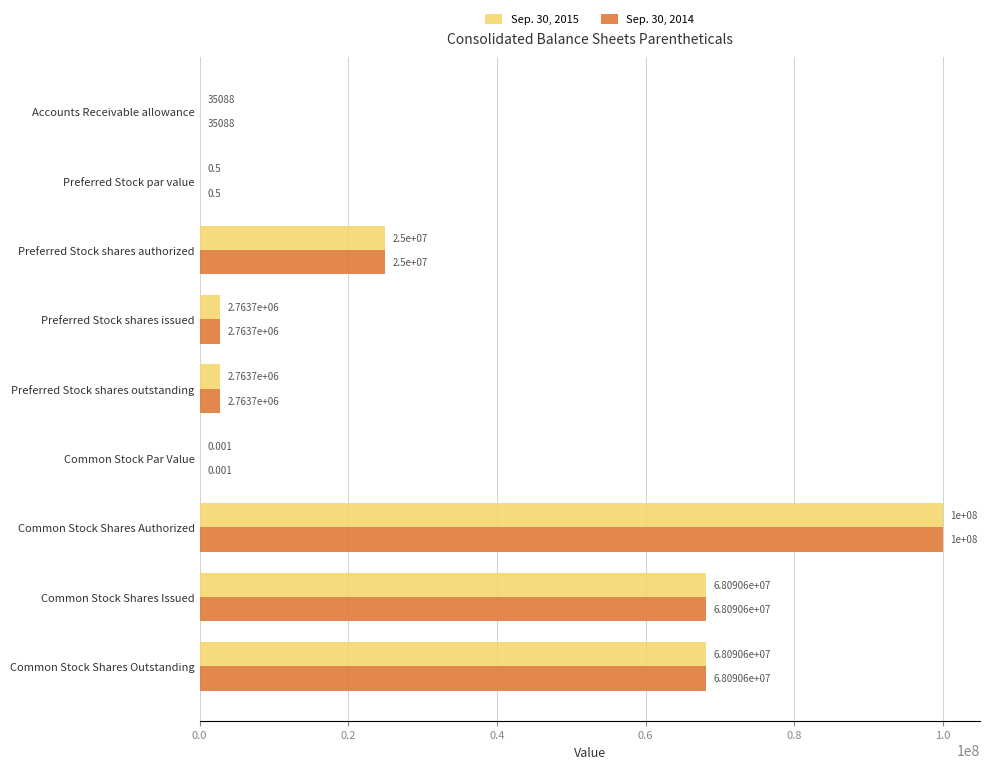

Which label corresponds to the largest value in the chart?

Common Stock Shares Authorized